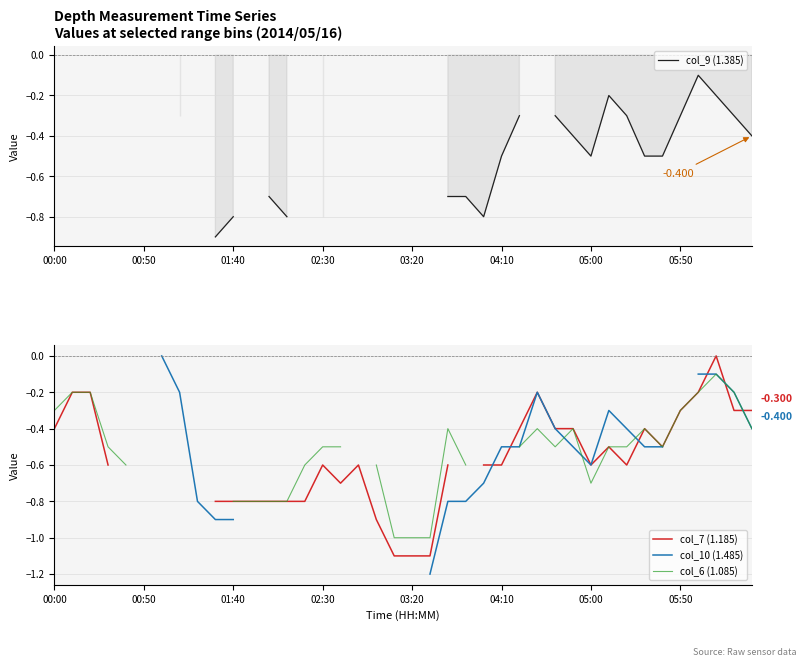

What is the label of the 14th point from the left?

13